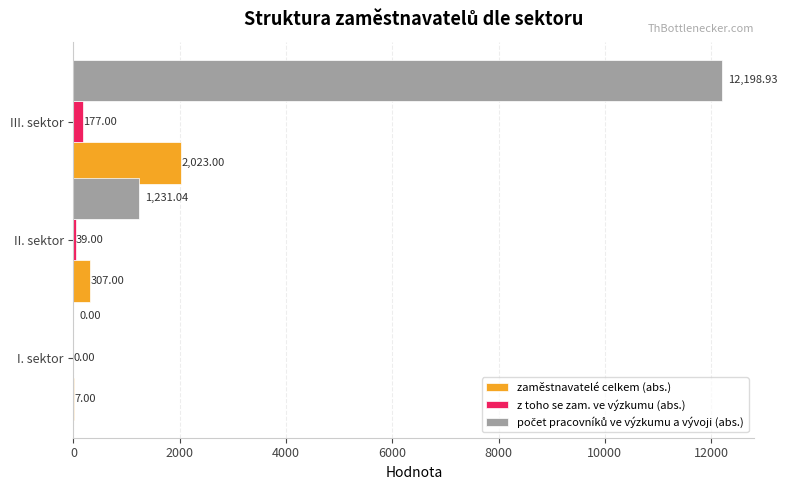

At which category does the chart reach its peak across all series?

III. sektor